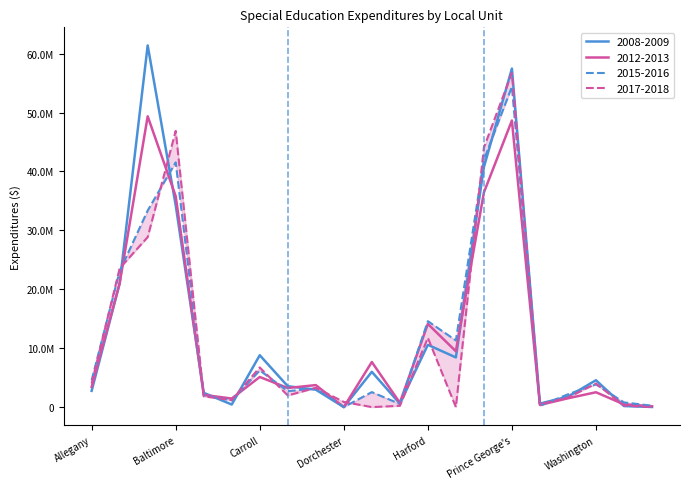

At which label does 2012-2013 reach its peak?

Baltimore City